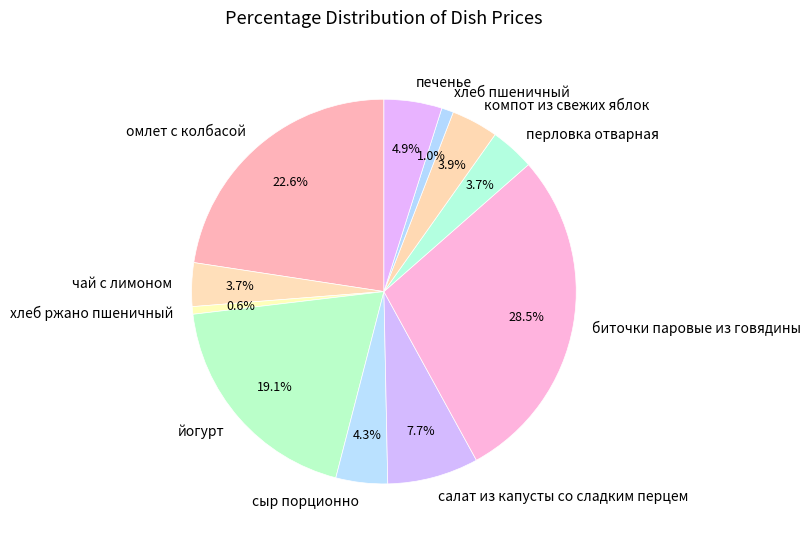

What percentage do перловка отварная and хлеб пшеничный together represent?

4.7%